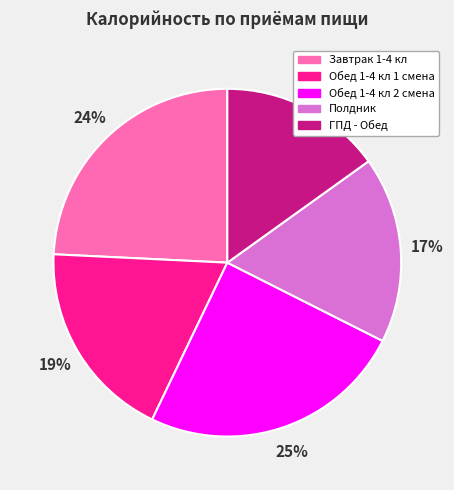

Does ГПД - Обед account for over 50% of the chart?

No